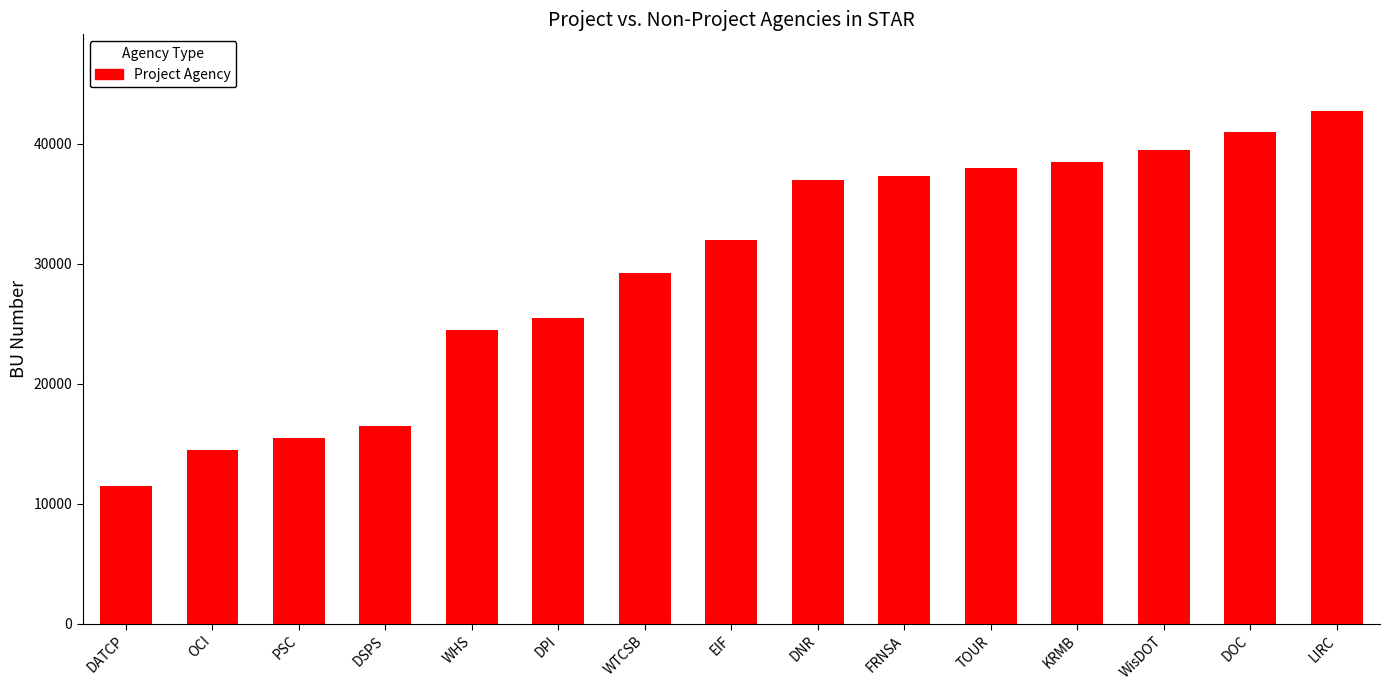

True or false: the data shows 38000 at TOUR.

True